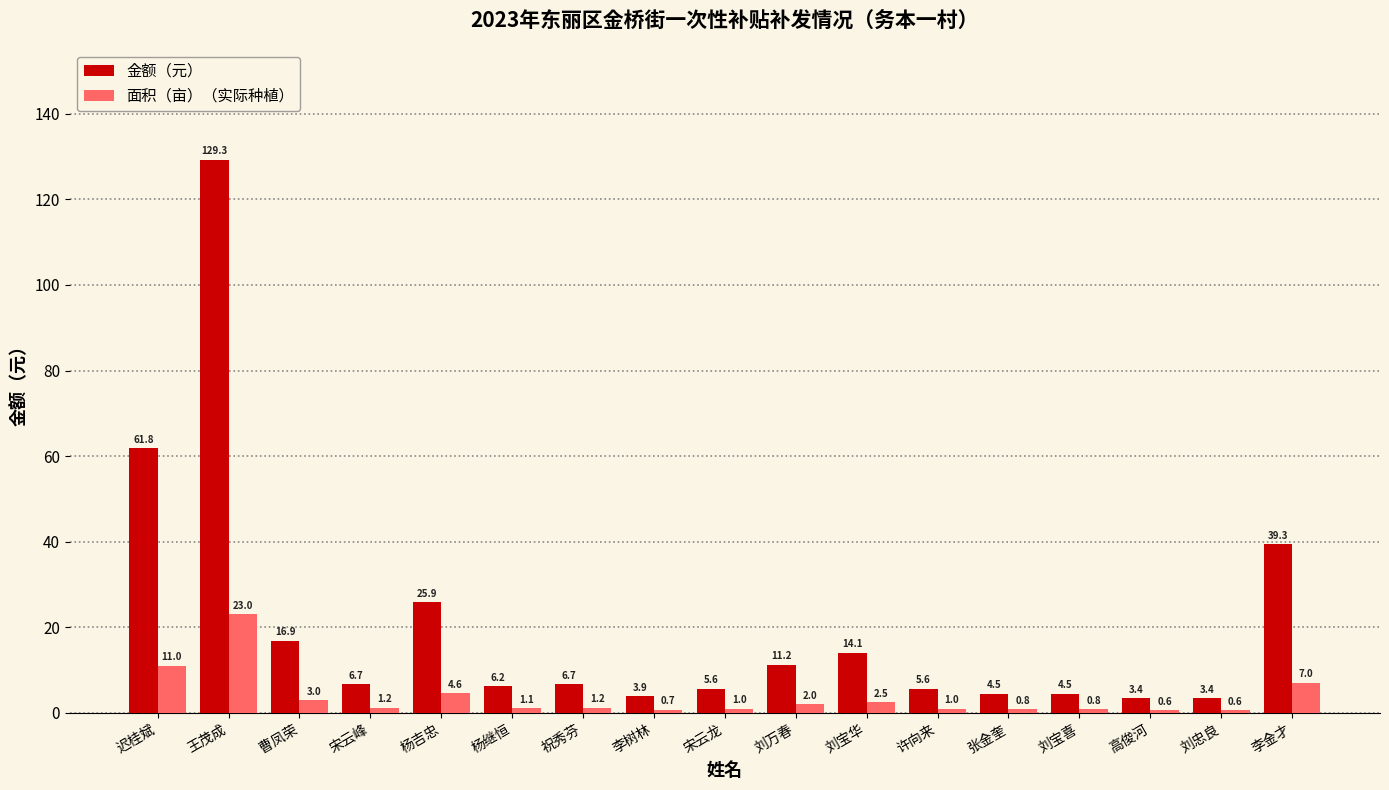

How many values in the 金额（元） series exceed 6?

10